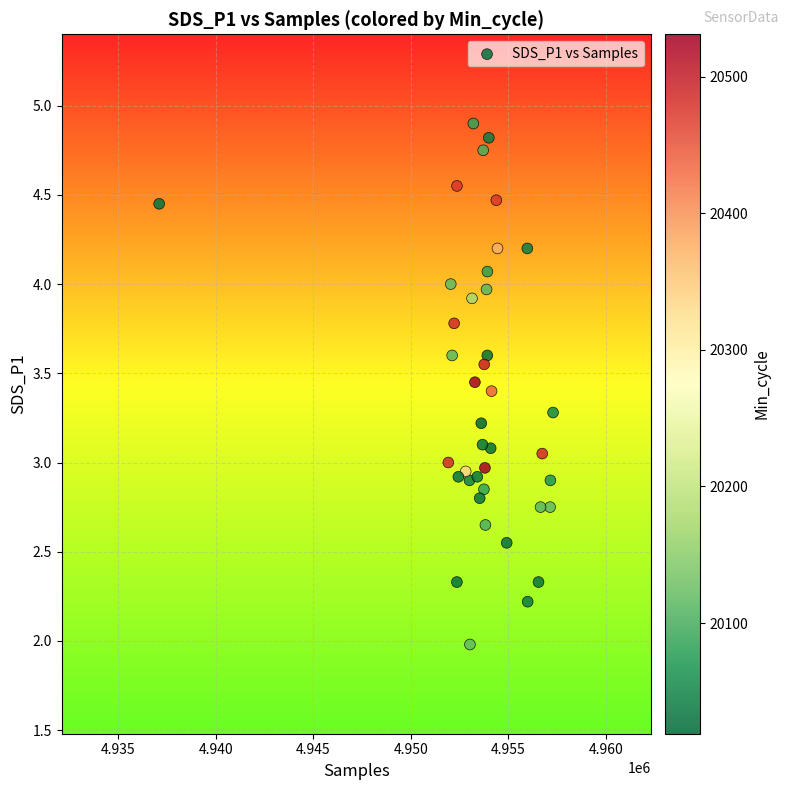

What is the range of X values (max minus min)?

20196.0